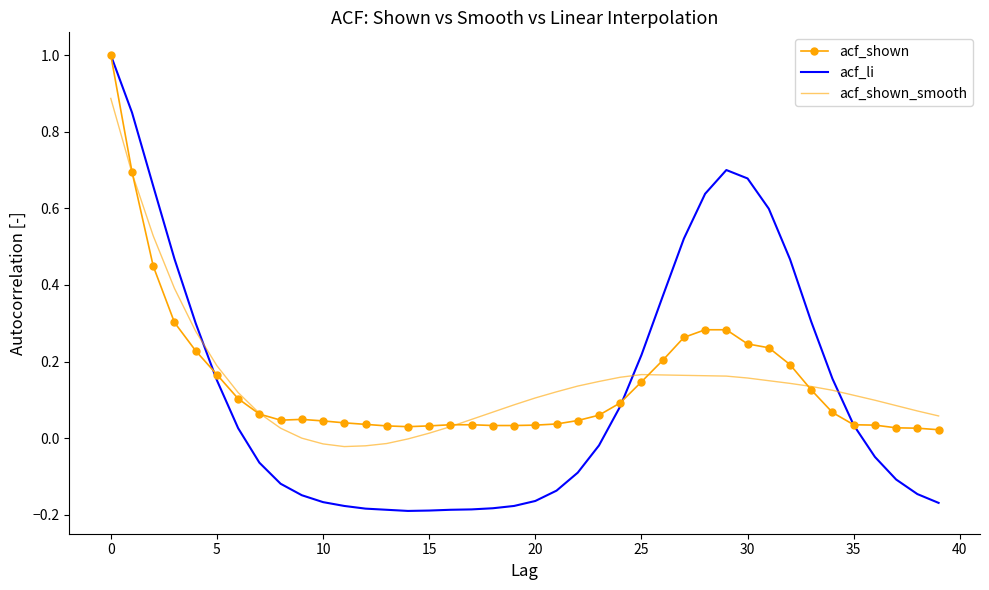

What is the highest value of the acf_shown_smooth series?

0.9